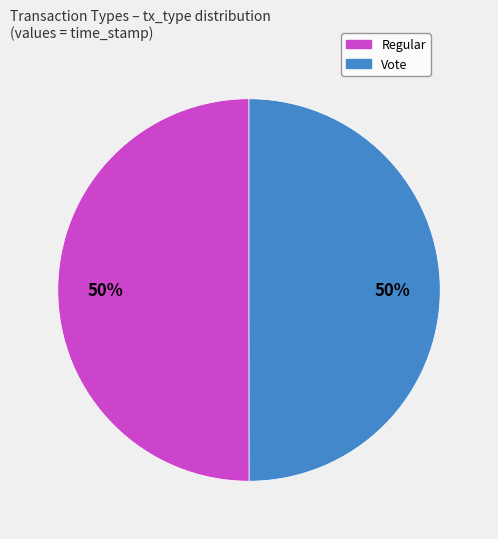

Combined, do Regular and Vote account for over 50%?

Yes